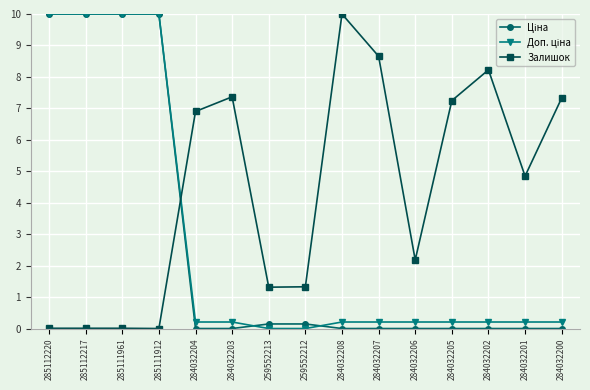

What is the highest value of the Залишок series?

10.0